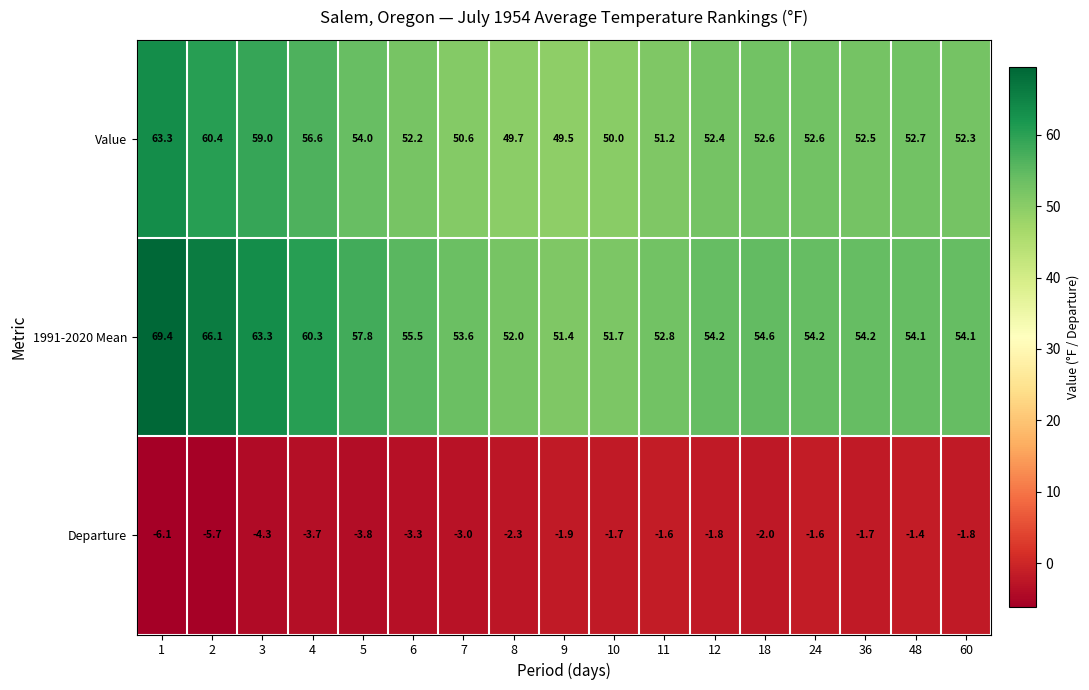

The value of Value at 4 is 37.4. True or false?

False